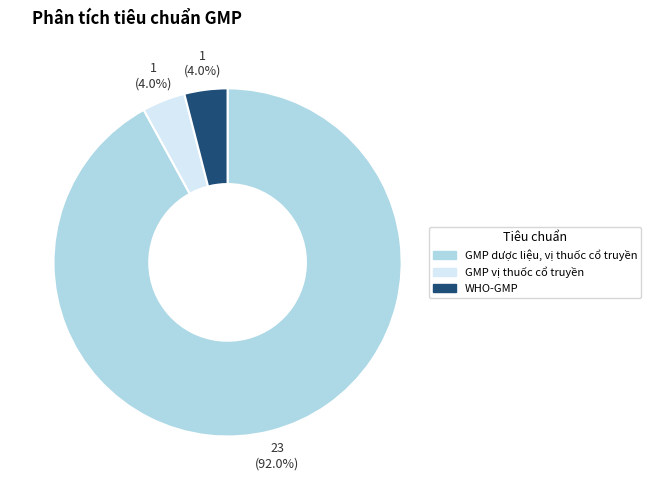

Which slice is the largest?

GMP dược liệu, vị thuốc cổ truyền